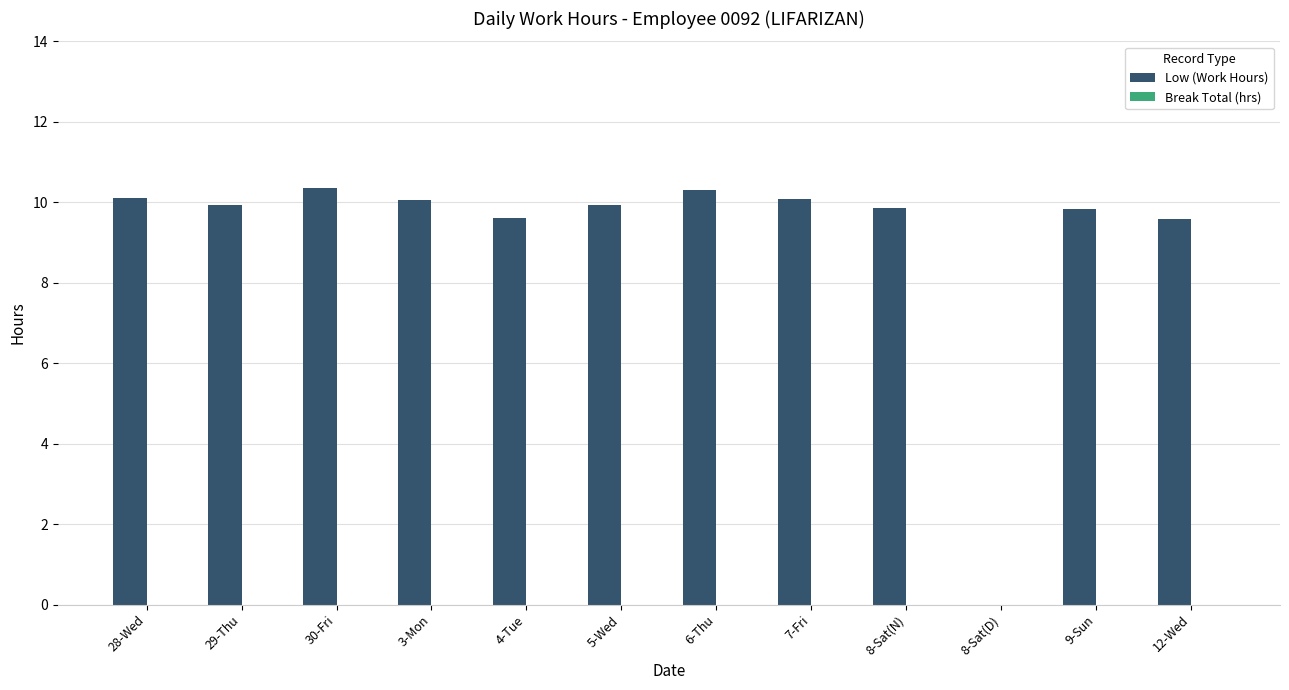

What is the ratio of the value at 9-Sun to the value at 28-Wed?

1.0